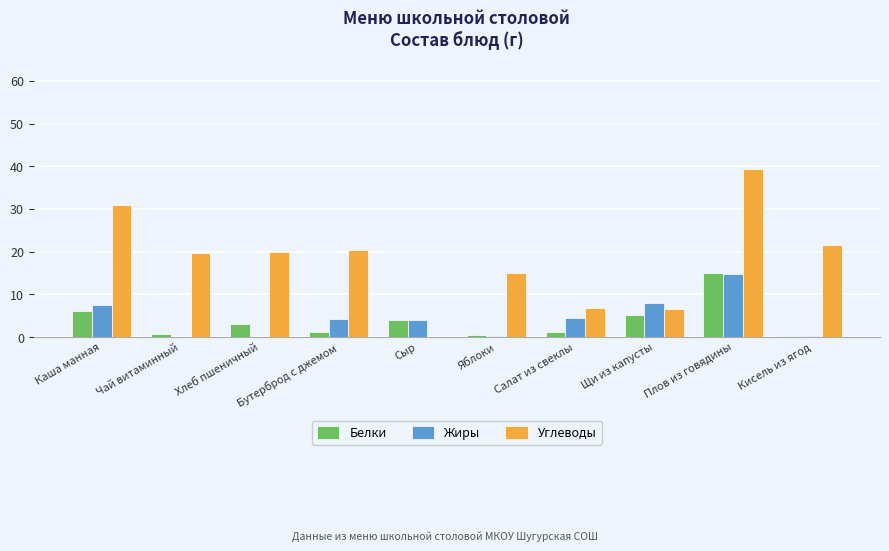

At which category is the sum across all series the highest?

Плов из говядины